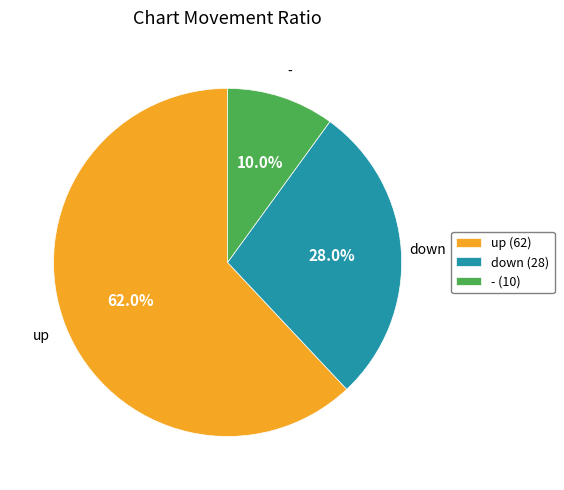

Combined, what portion of the pie is down and up?

90.0%